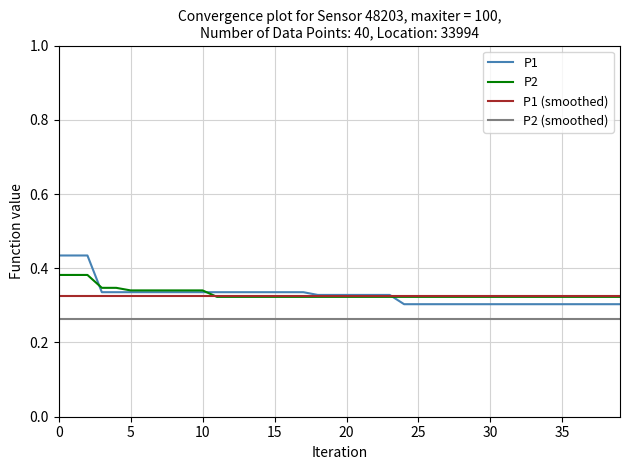

True or false: P2 (smoothed) and P2 intersect in this chart.

False